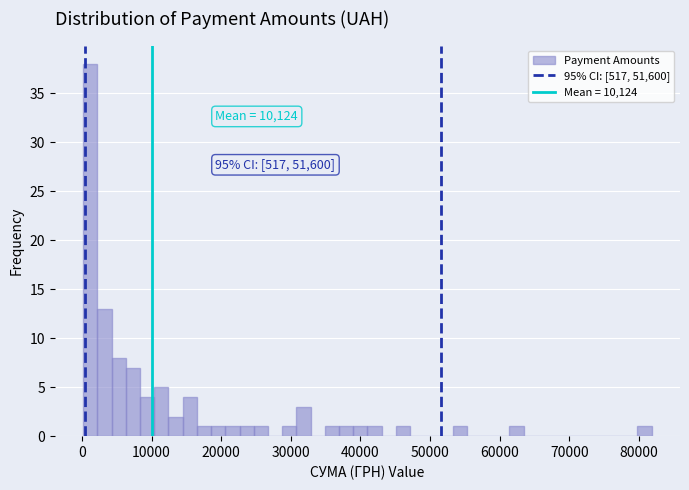

Read against the x-axis, roughly where is the centre of the tallest bar?

1000